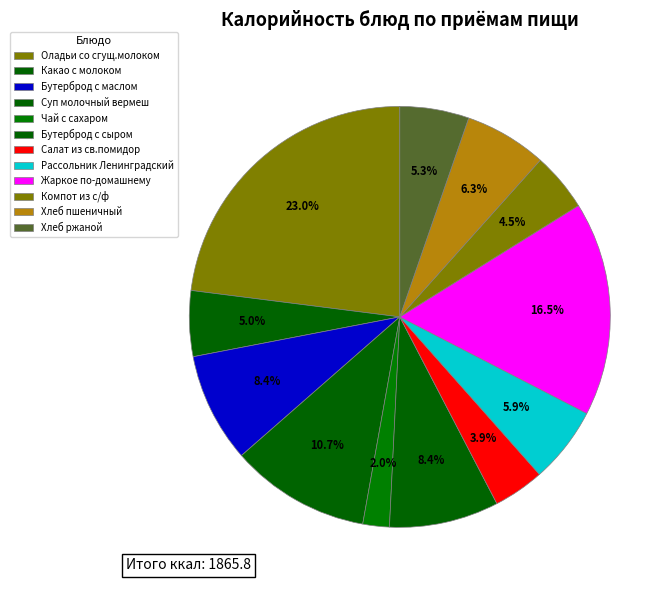

To the nearest percent, what is the combined percentage of Салат из св.помидор and Бутерброд с сыром?

12%